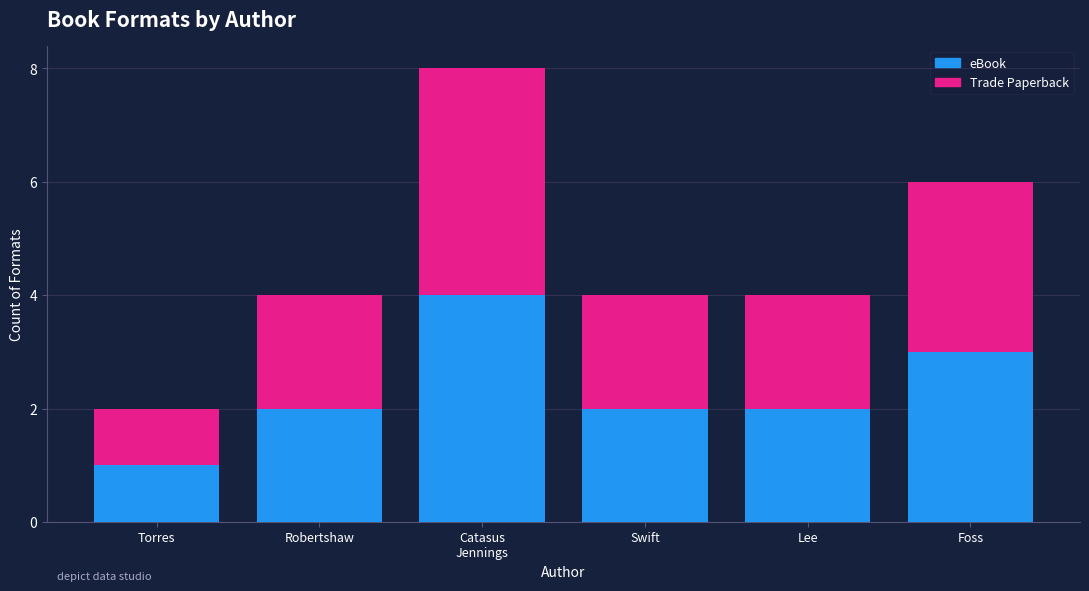

True or false: eBook has a value of 3 at Foss.

True